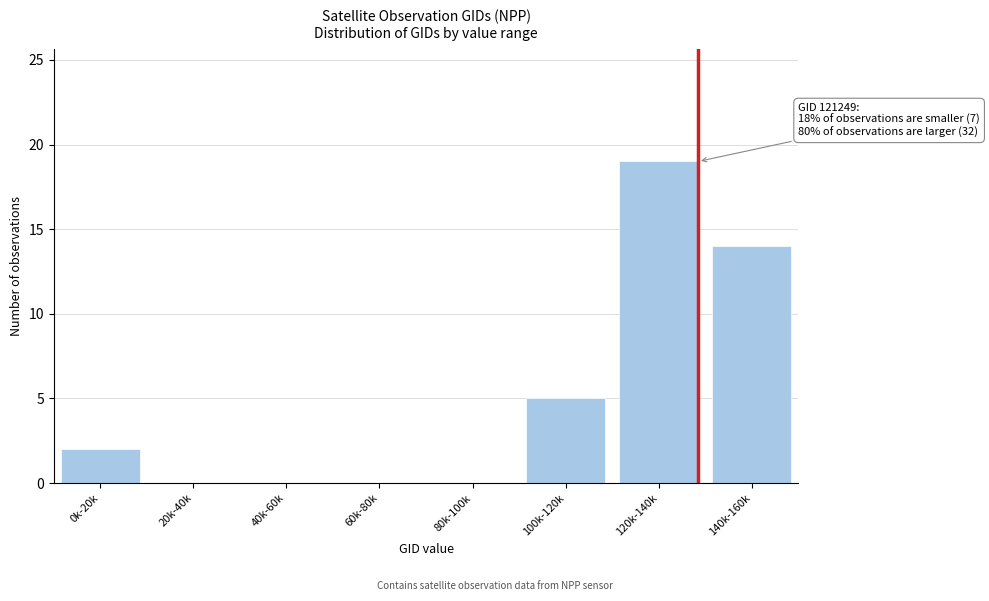

Reading right to left, extract all data points from this chart.

140k-160k=14	120k-140k=19	100k-120k=5	80k-100k=0	60k-80k=0	40k-60k=0	20k-40k=0	0k-20k=2